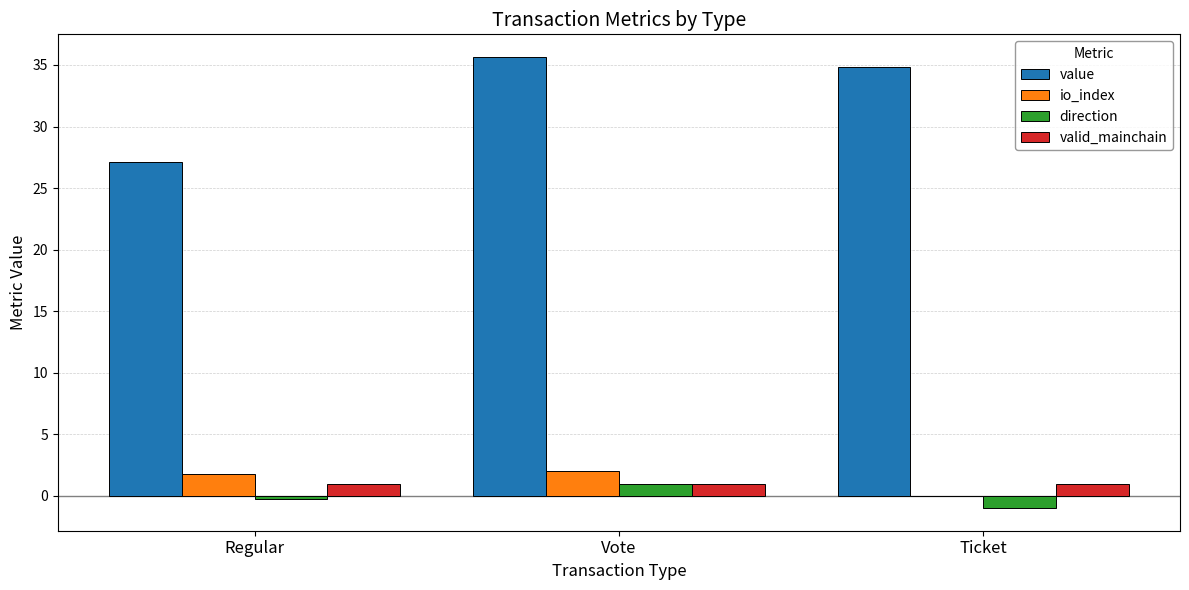

What is the spread (max minus min) of values at Regular?

27.4